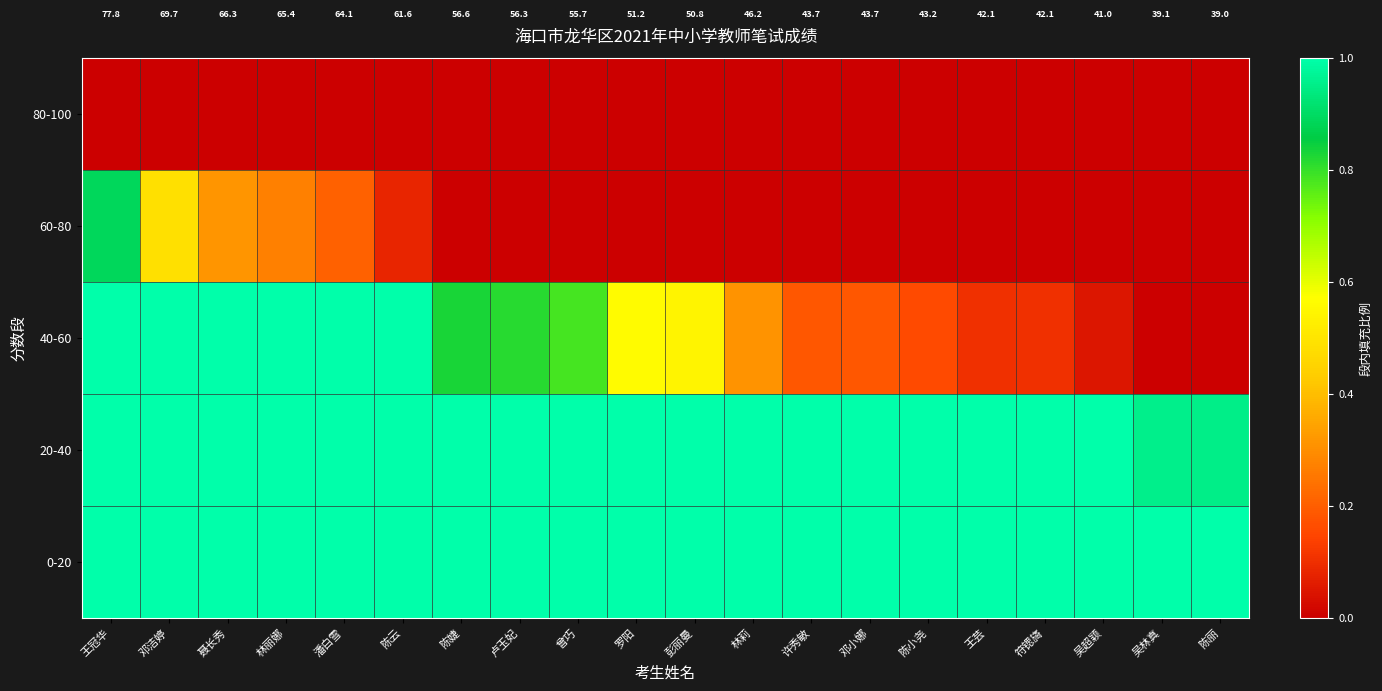

The value of 40-60 at 符锶旖 is 0.2. True or false?

False